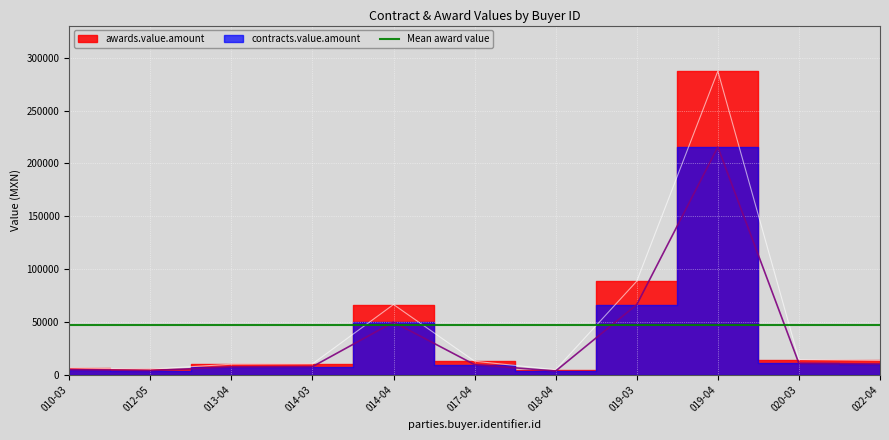

True or false: contracts.value.amount and awards.value.amount intersect in this chart.

False